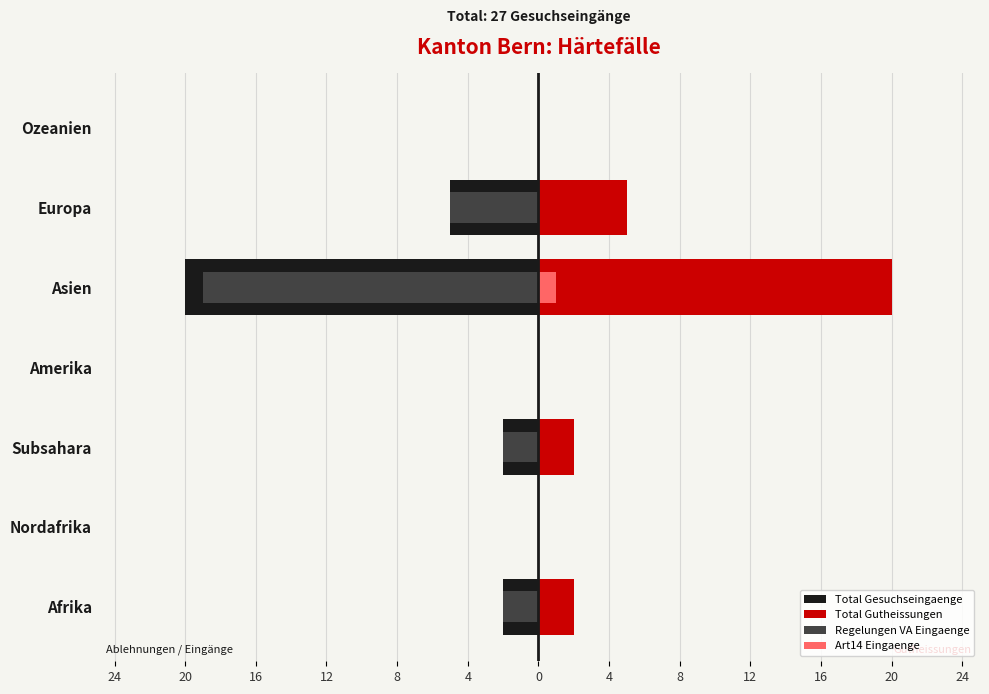

Count the number of data series in this chart.

4